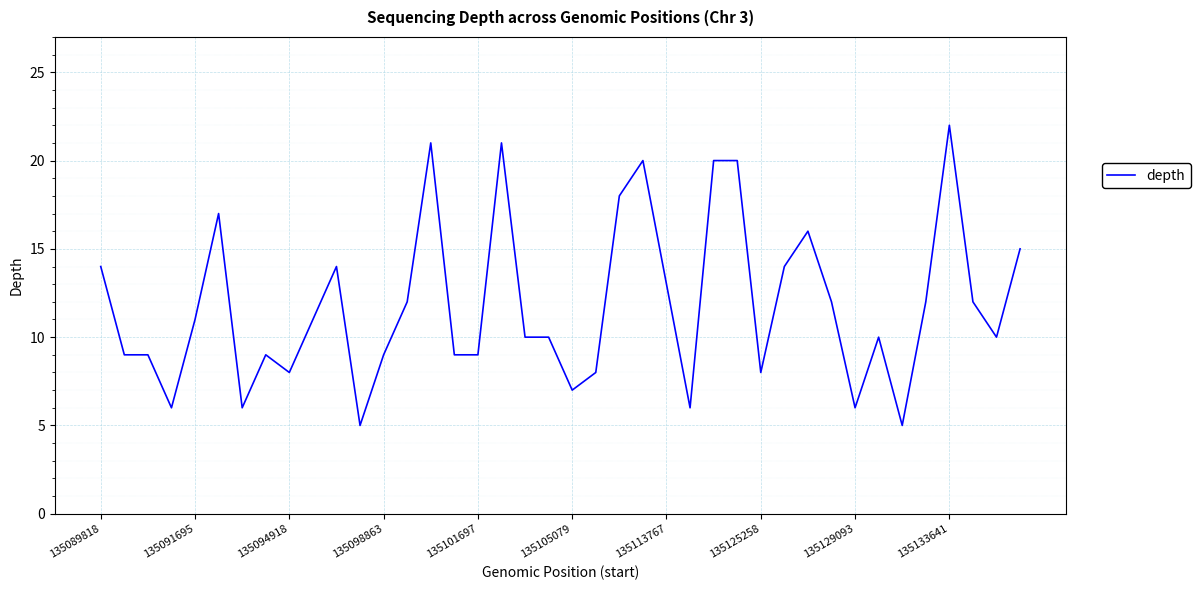

What is the smallest value displayed?

5